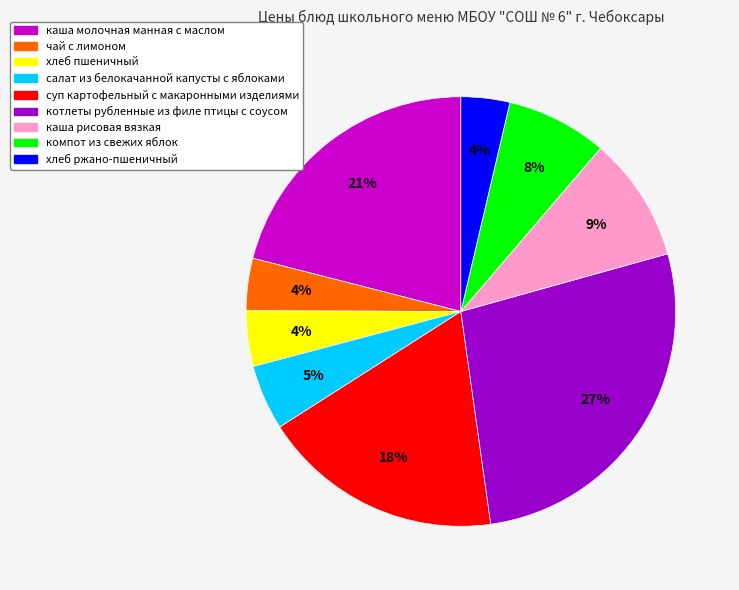

Do суп картофельный с макаронными изделиями and чай с лимоном together represent more than half of the pie?

No